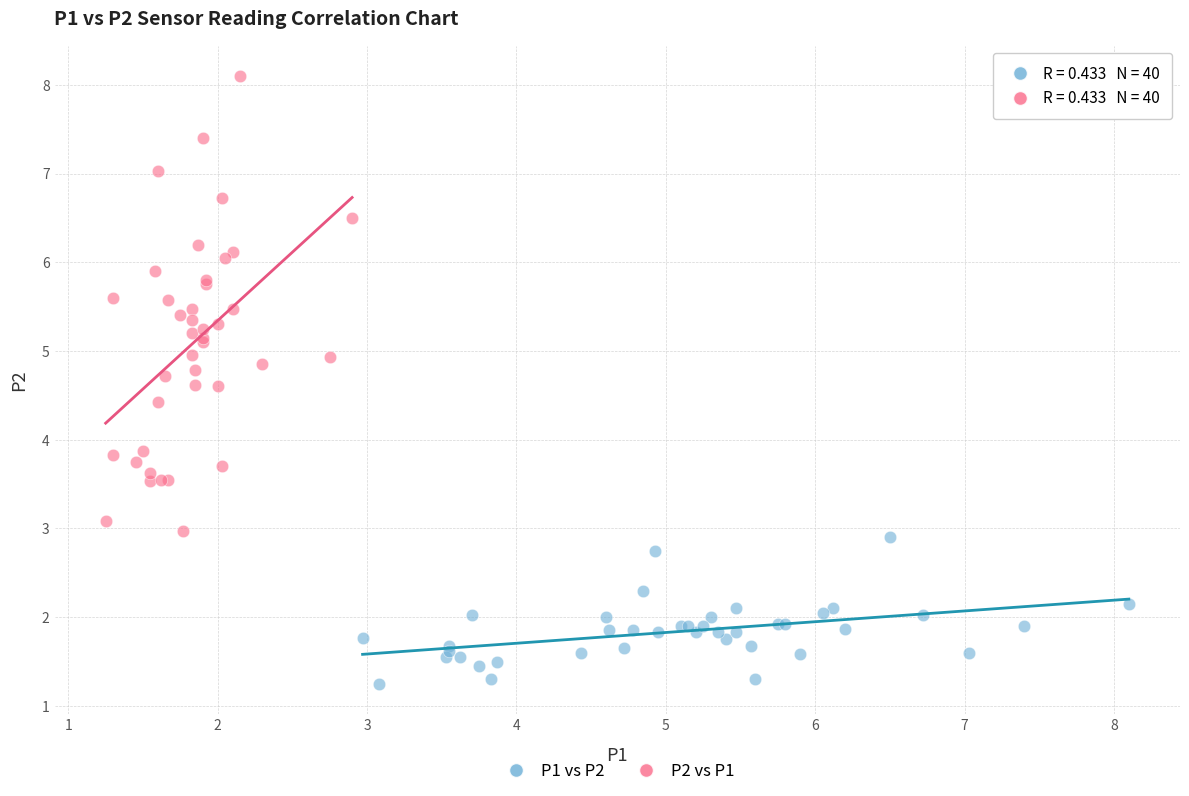

Which series contains the lowest Y value?

P1 vs P2